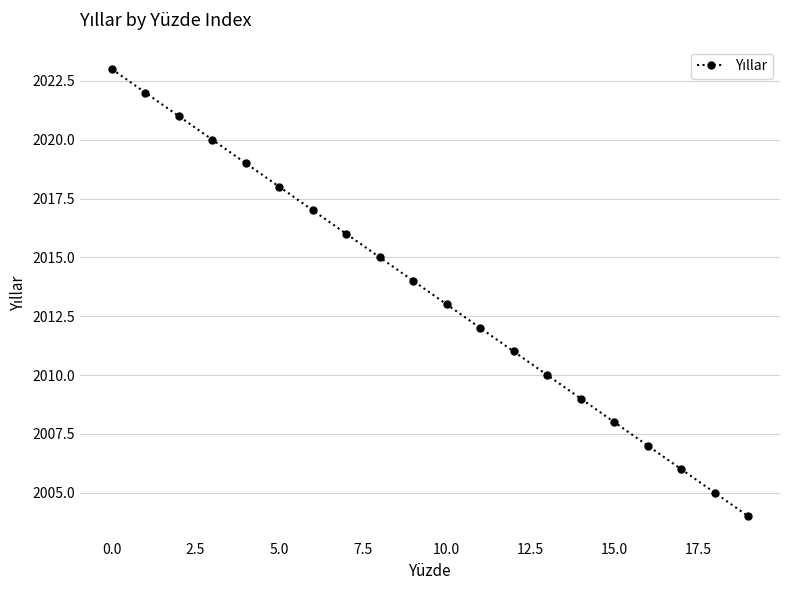

What is the smallest value displayed?

2004